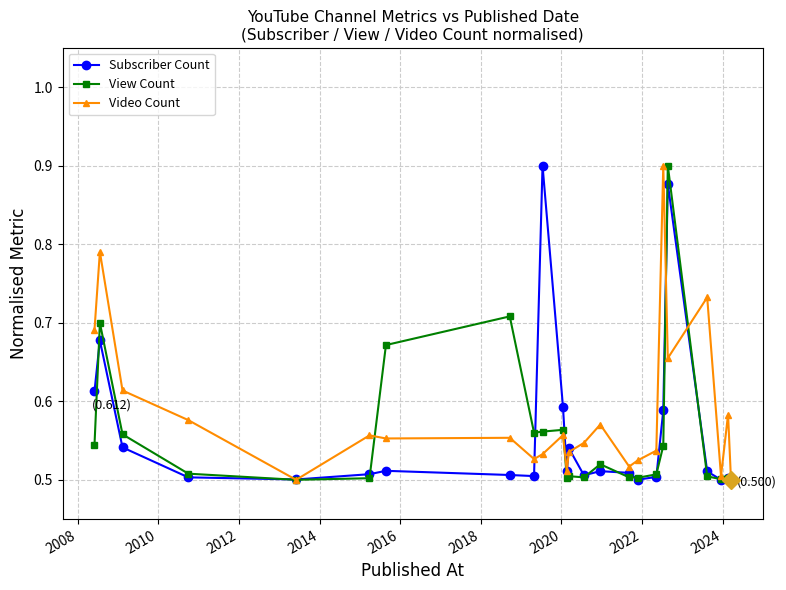

Which series has the largest total across all categories?

Video Count